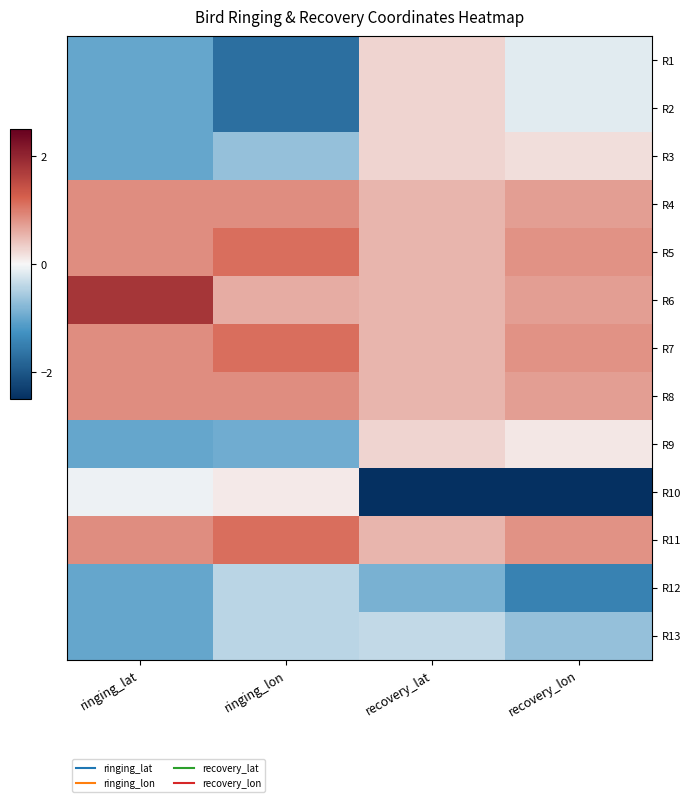

What is the spread (max minus min) of values at ringing_lon?

2.8